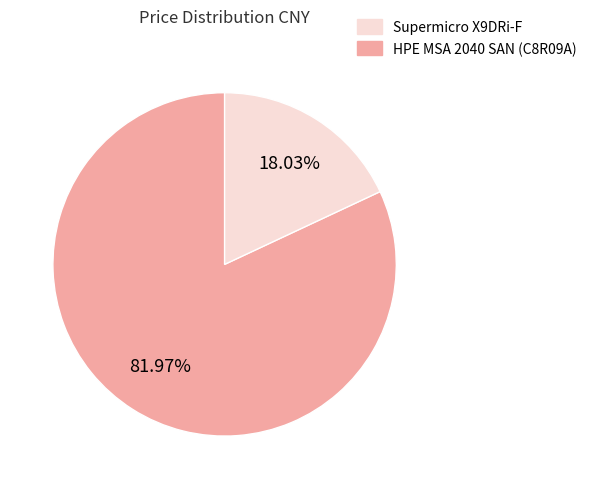

Is there any slice that represents more than half of the pie?

Yes